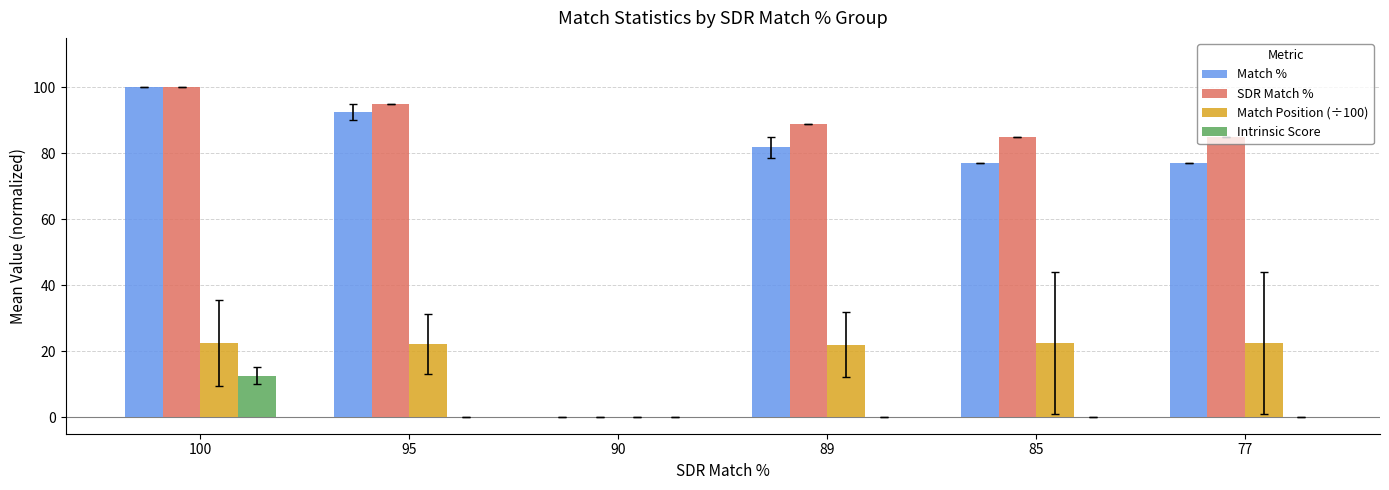

Which series has the largest total across all categories?

SDR Match %